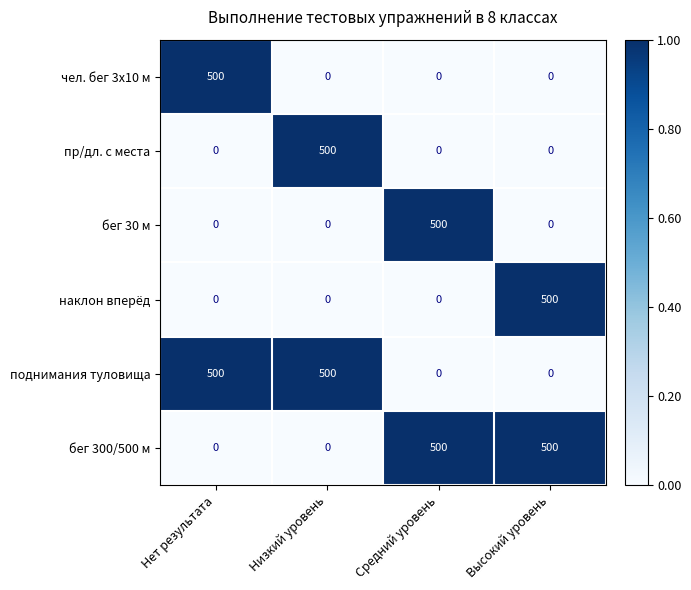

At how many categories does at least one series exceed 0?

4